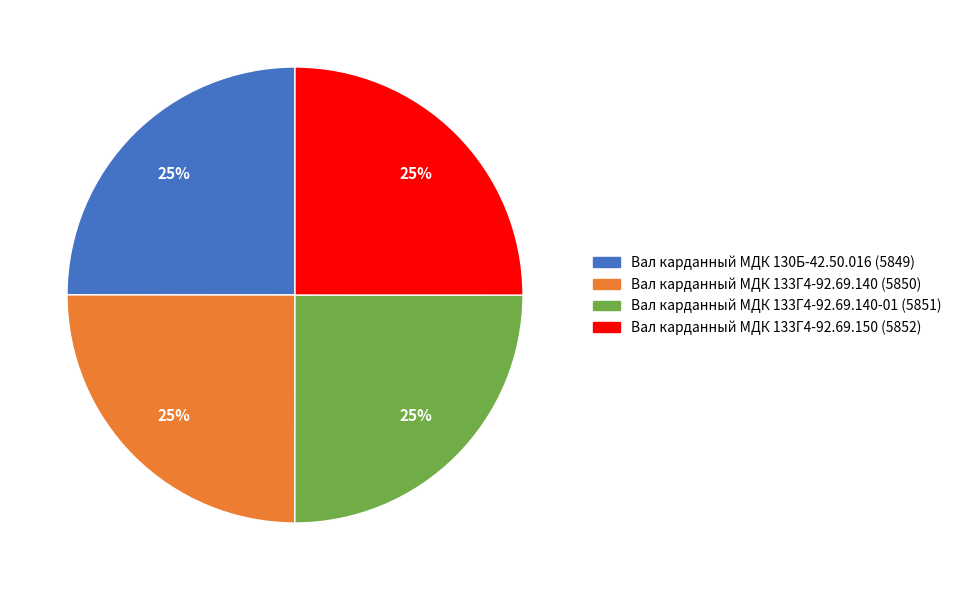

To the nearest percent, what is the average slice percentage?

25%